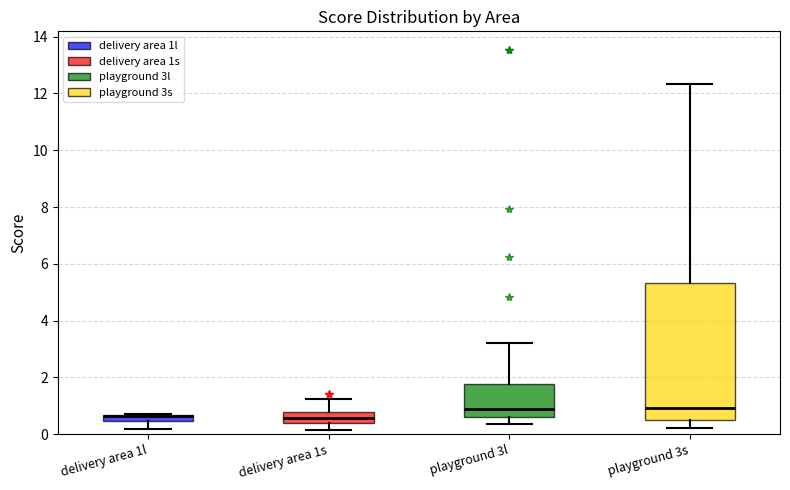

Where is the upper edge of the box for delivery area 1s on the y-axis? The values are not printed on the chart, so give them approximately, as read against the axis.

0.8